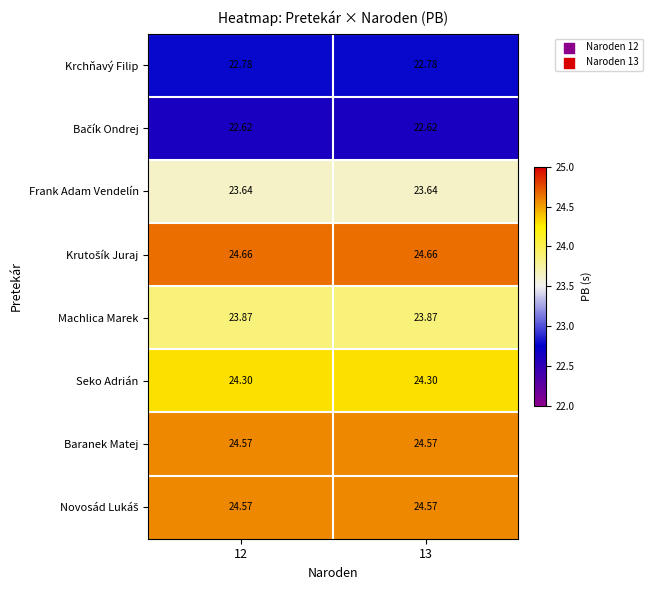

Is the value of Machlica Marek at 13 greater than the value of Frank Adam Vendelín at 13?

Yes